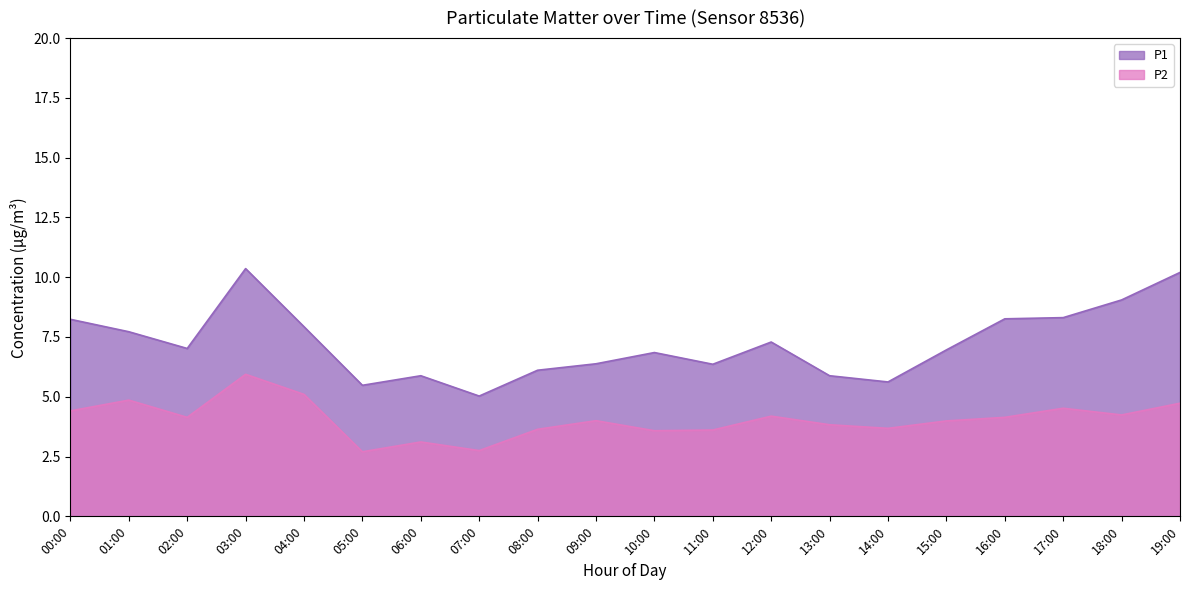

What position from the right is 17:00?

3